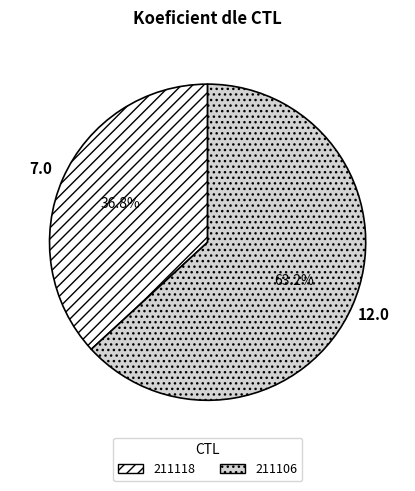

How many slices are in this pie chart?

2